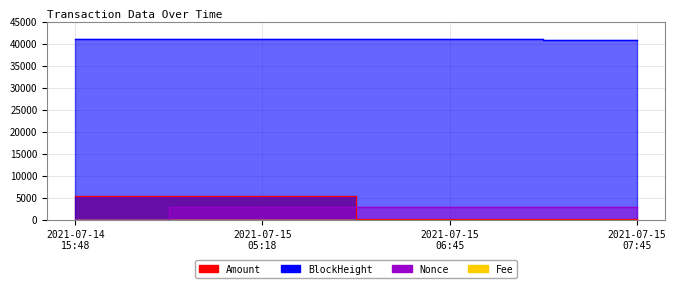

Is it true that Nonce equals 4273.6 at 2021-07-15 06:45?

False